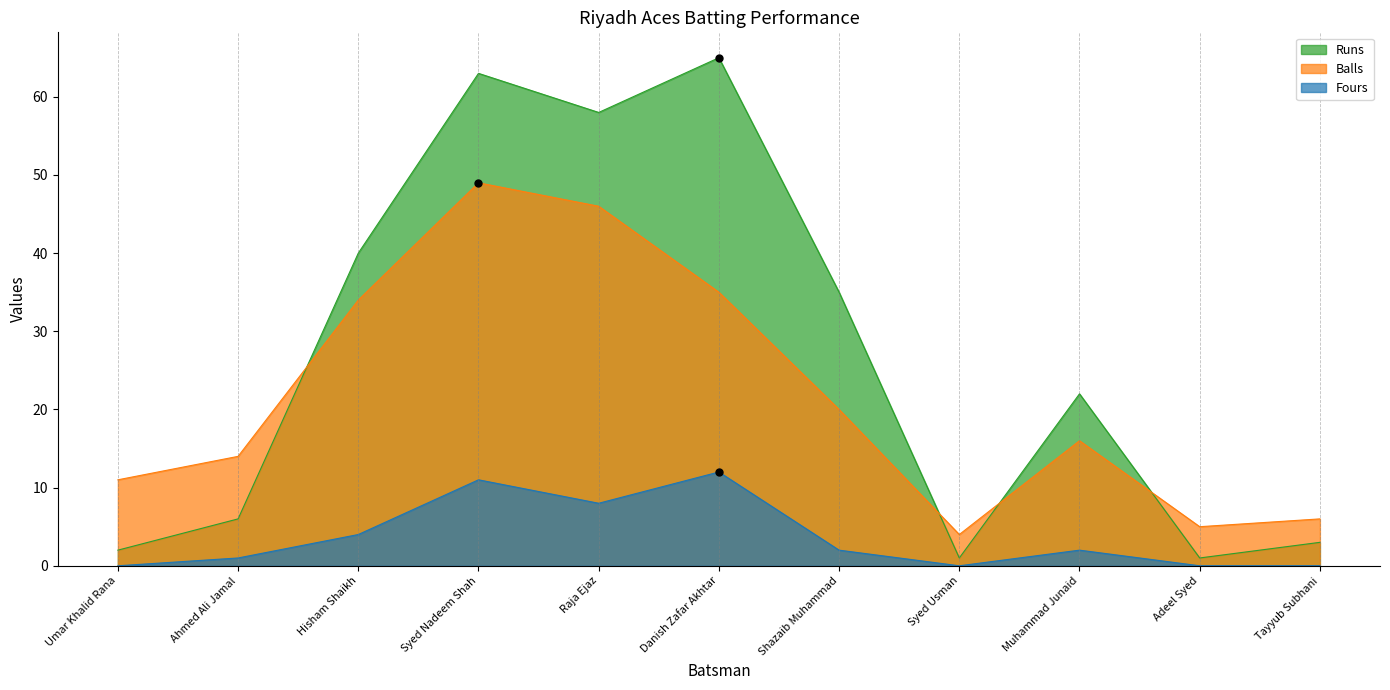

Which label corresponds to the smallest value in the chart?

Umar Khalid Rana